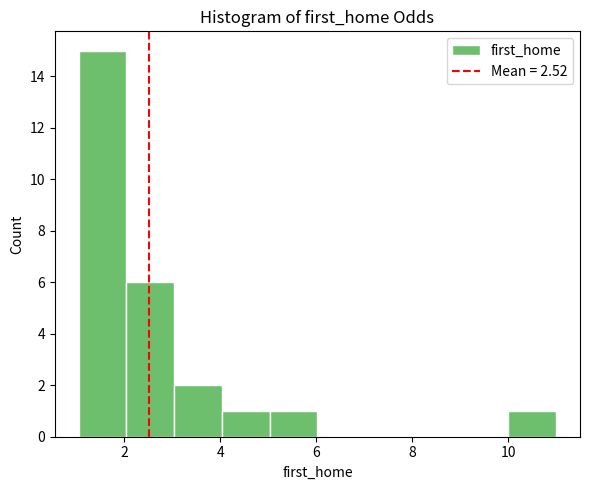

What is the height of the bar covering 5 to 6 on the x-axis? Neither the bar edges nor the heights are printed on the chart, so give them approximately, as read against the axes.

1